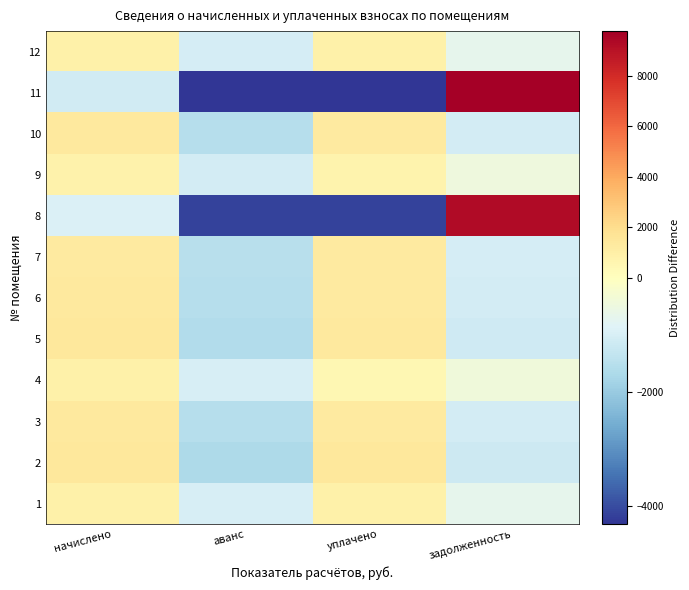

Count the number of categories in the chart.

4